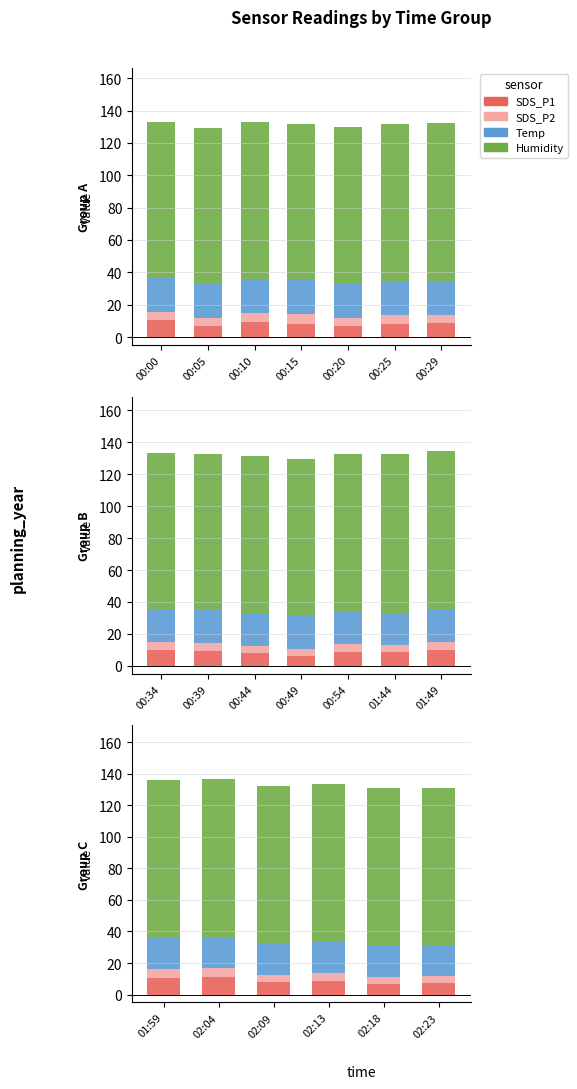

What is the value of the Humidity bar at the 2nd from the left?

99.9